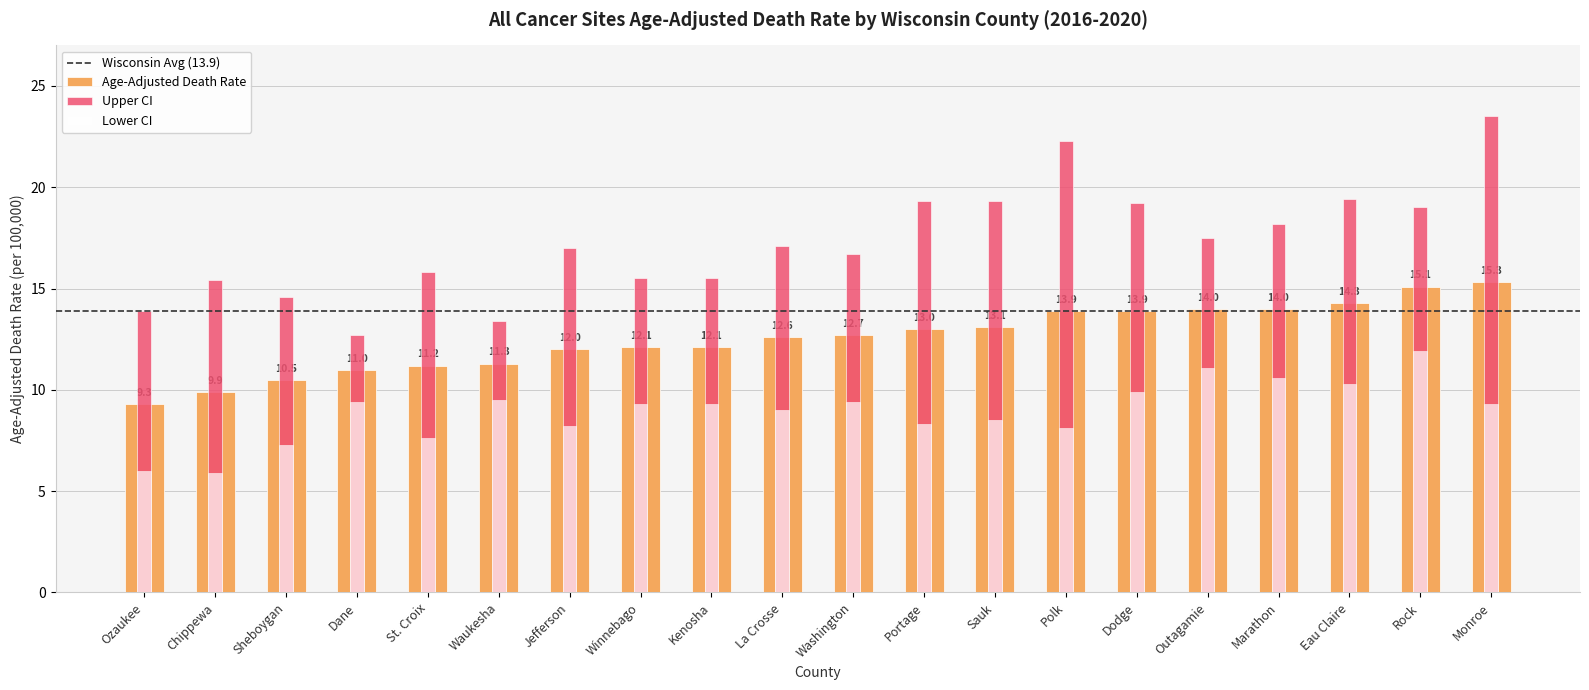

At which category is the sum across all series the highest?

Monroe